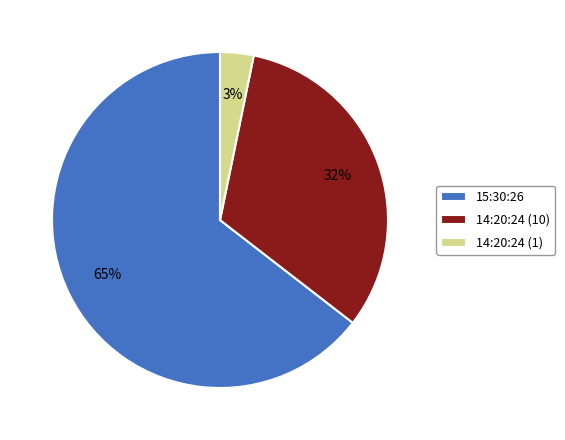

True or false: 14:20:24 (1) accounts for 3% of the total.

True